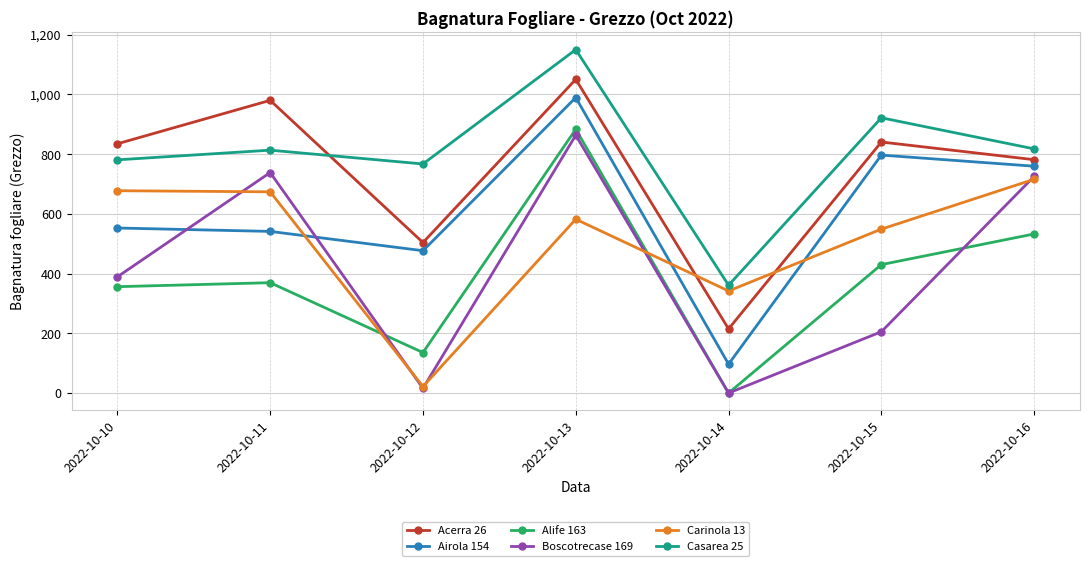

What is the total value across all series at 2022-10-13?

5518.0